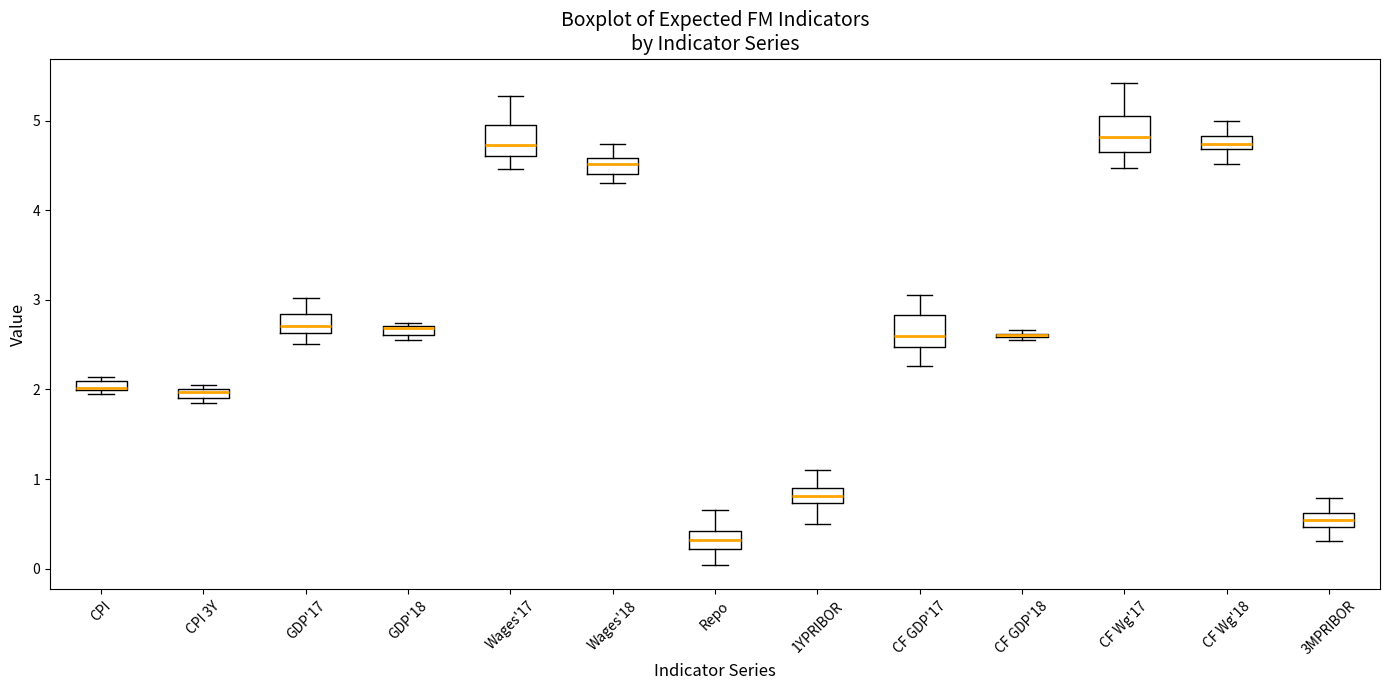

Where is the lower edge of the box for CPI on the y-axis? The values are not printed on the chart, so give them approximately, as read against the axis.

2.0